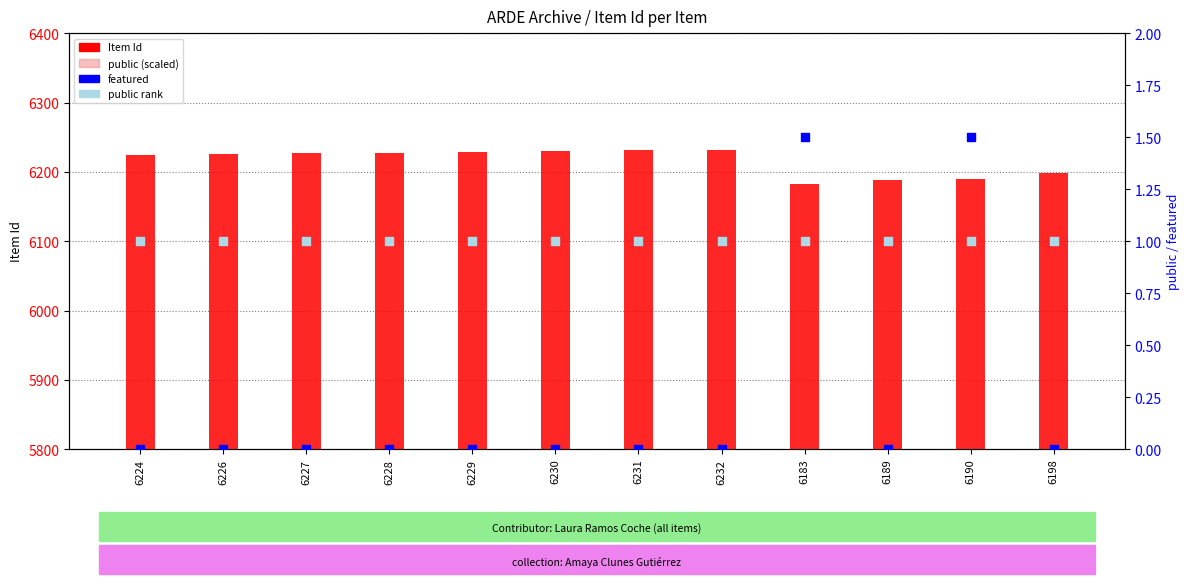

What are all the series names shown in the legend?

Item Id, public (scaled), featured, public rank